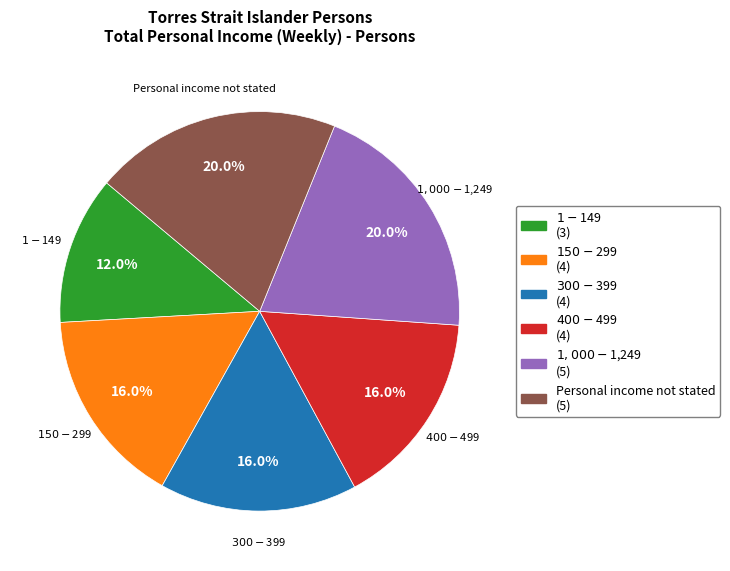

To the nearest percent, what portion does $300-$399 represent?

16%